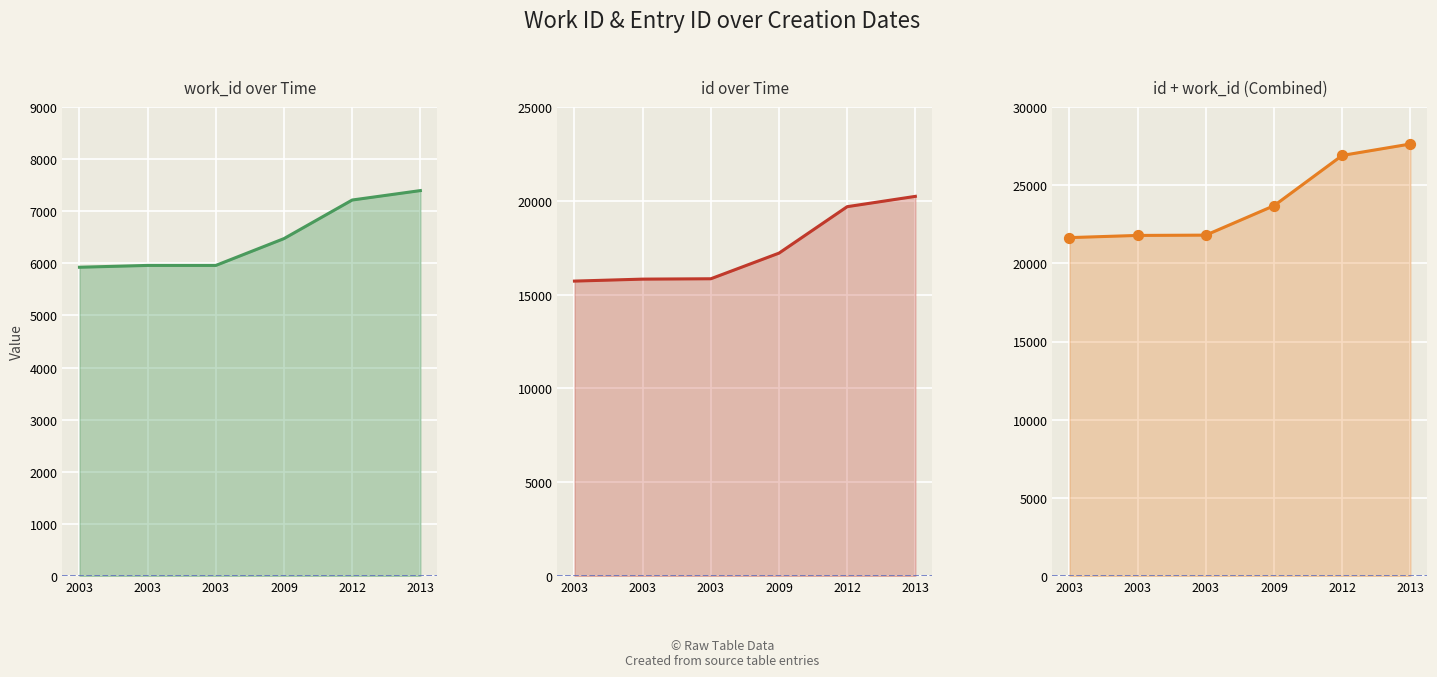

At how many categories does at least one series exceed 21367?

6